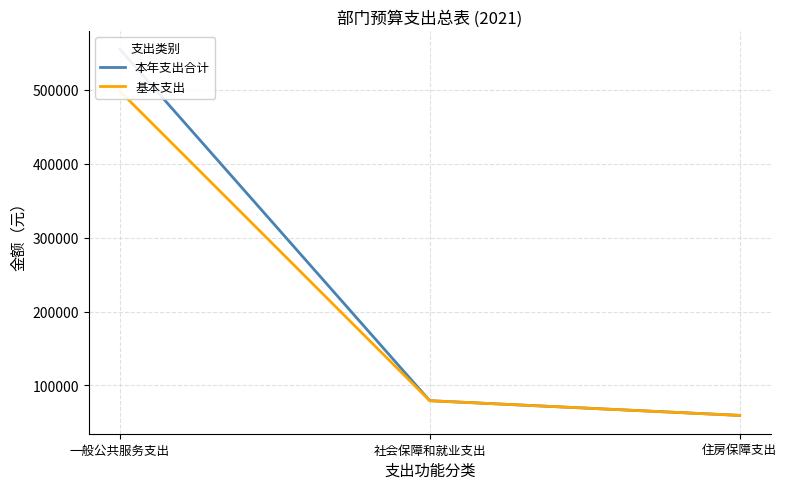

Is the value of 本年支出合计 at 一般公共服务支出 greater than the value of 基本支出 at 住房保障支出?

Yes